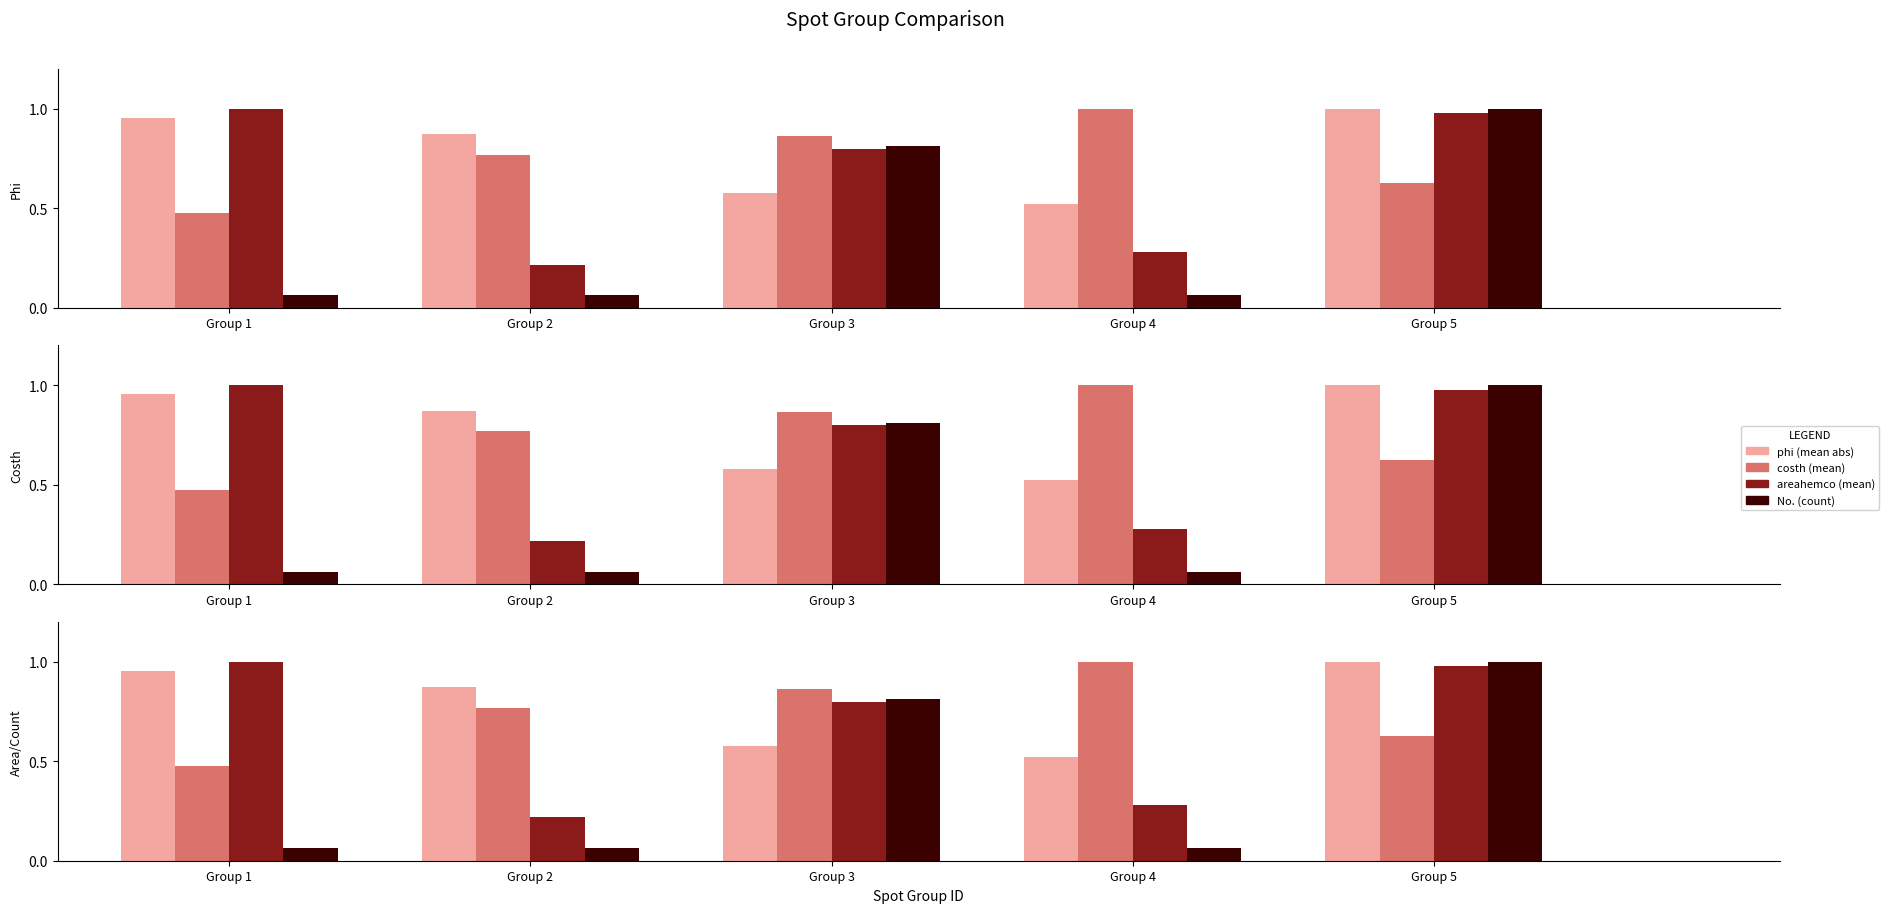

What is the difference between the costh (mean) values at Group 1 and Group 2?

0.3